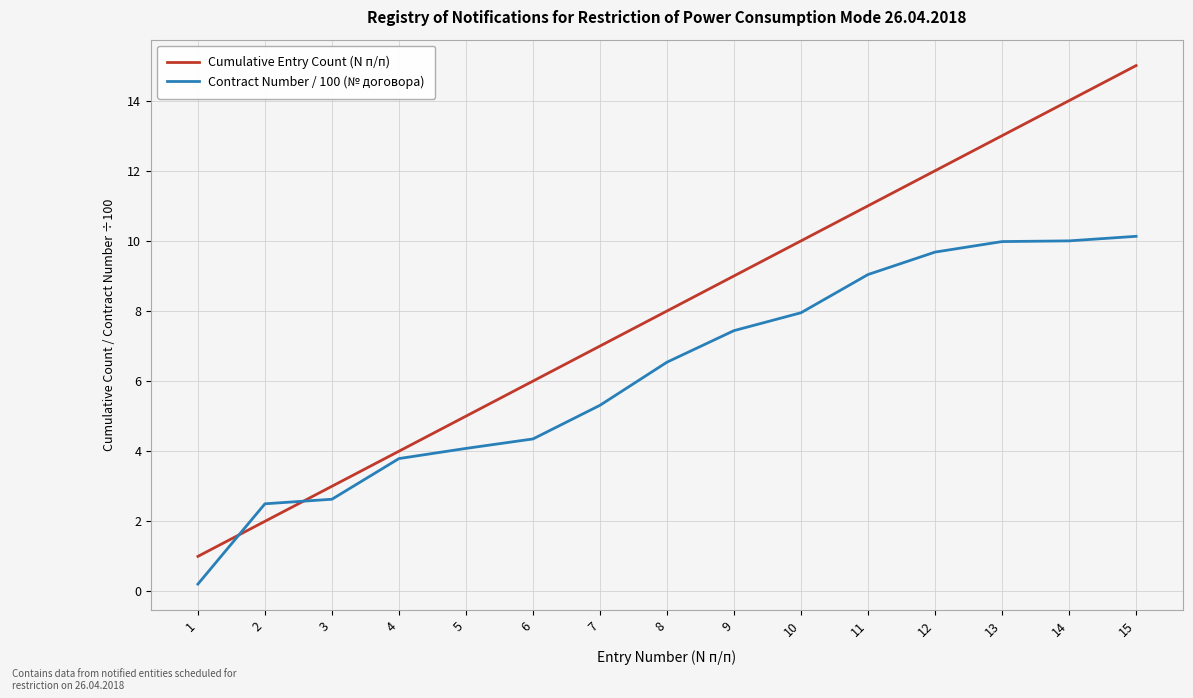

What is the maximum value for Cumulative Entry Count (N п/п)?

15.0